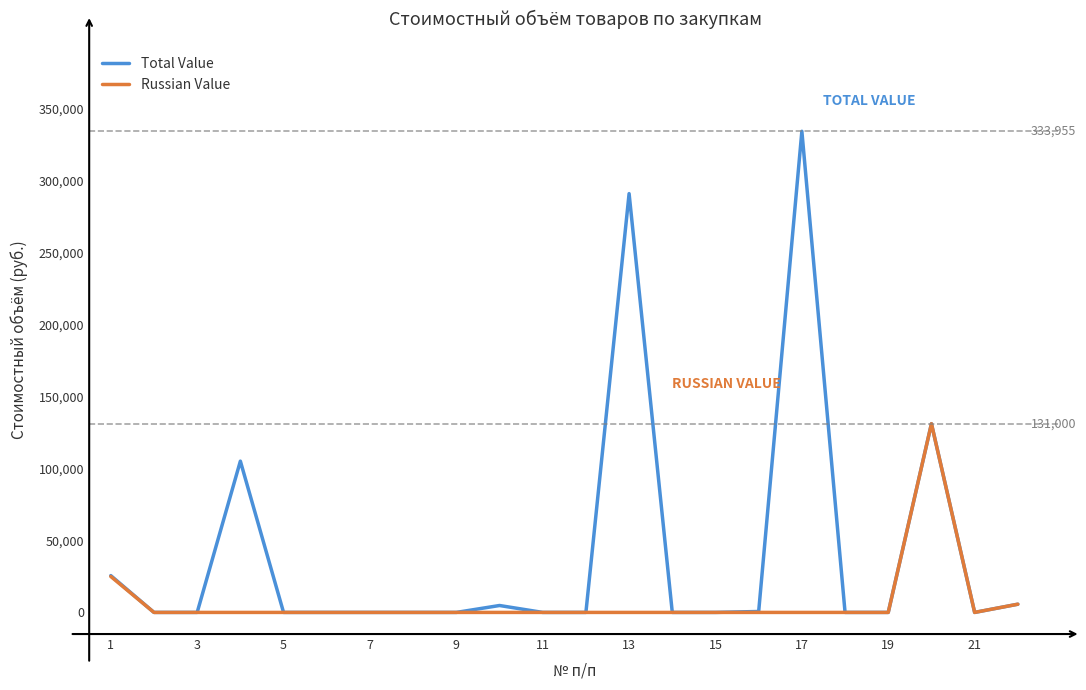

What is the maximum value shown in the chart?

333955